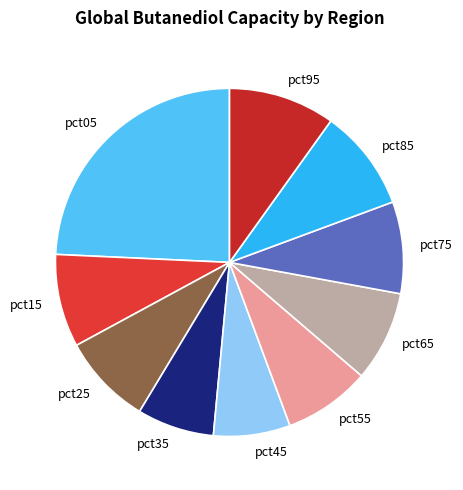

Is the sum of pct55 and pct95 greater than half?

No